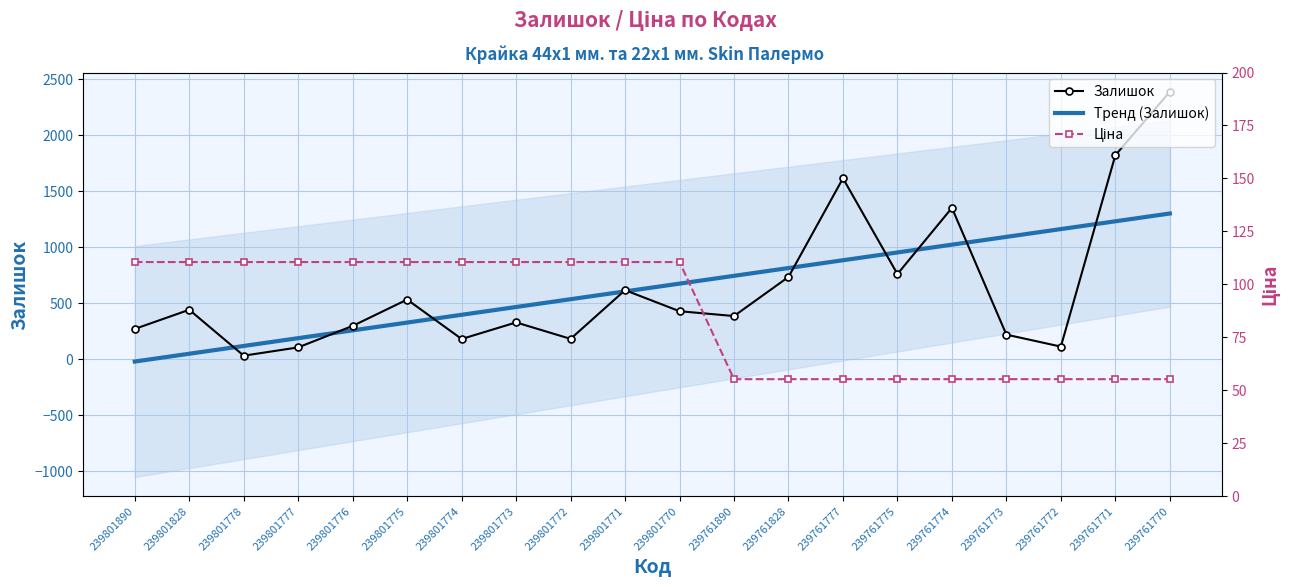

True or false: Залишок has a value of 111.0 at 239761772.

True